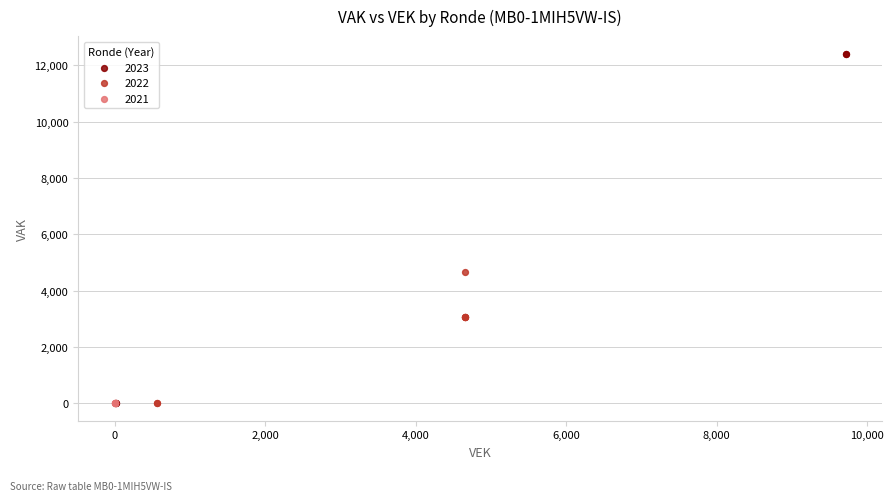

Which series contains the highest Y value?

2023